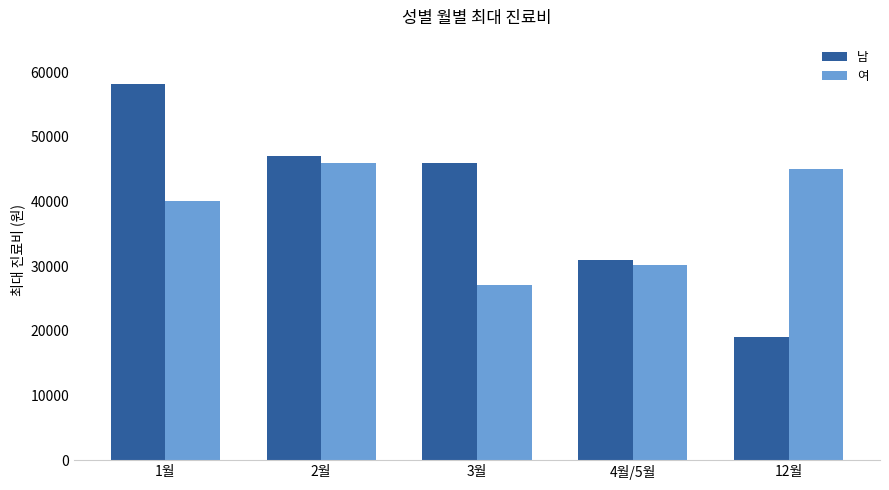

Which category has the lowest value in the 남 series?

12월